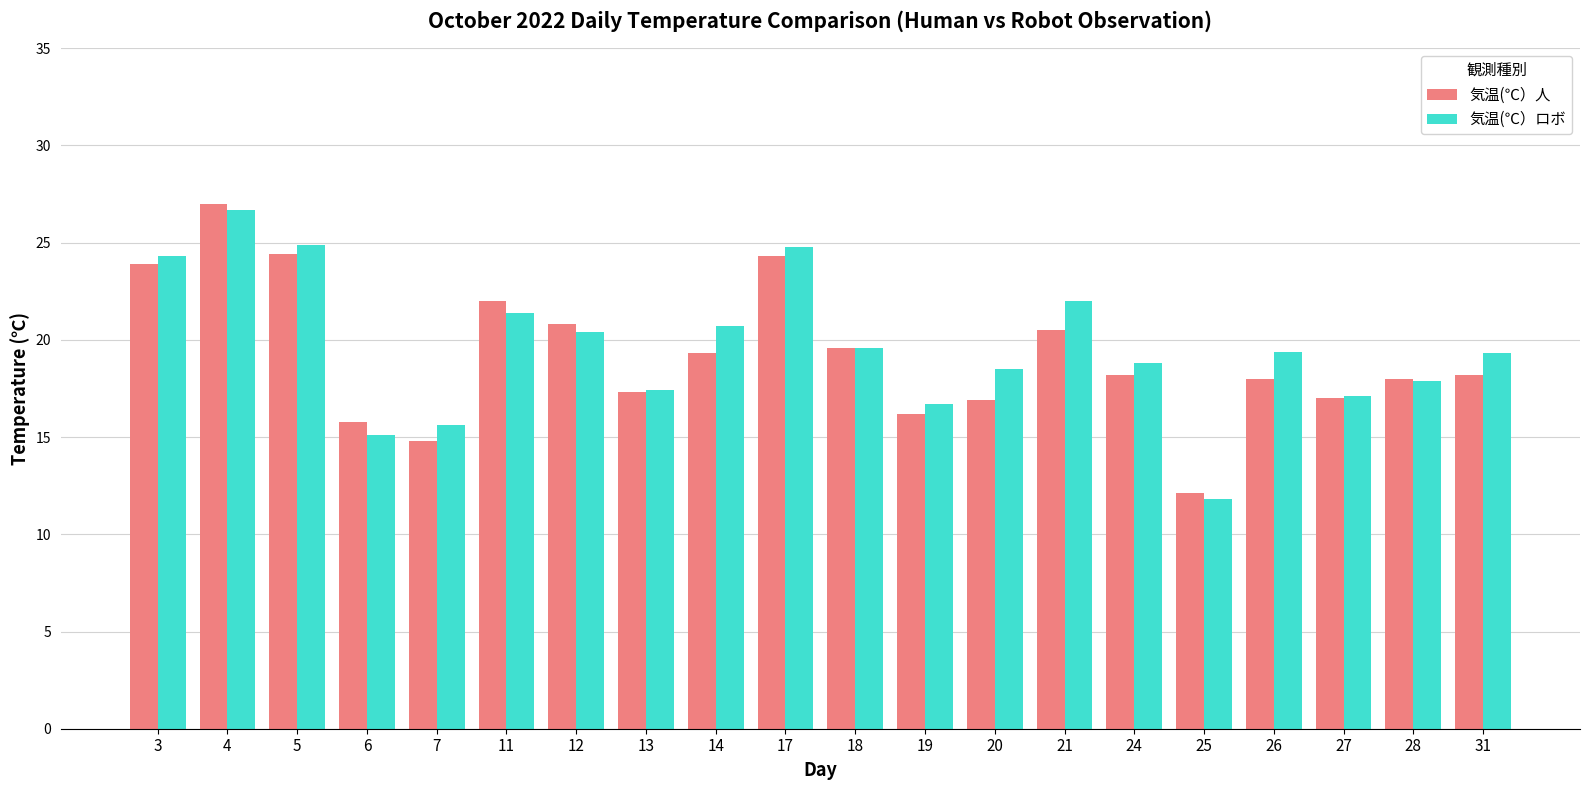

The 気温(℃）人 series shows 14.8 at 7. True or false?

True